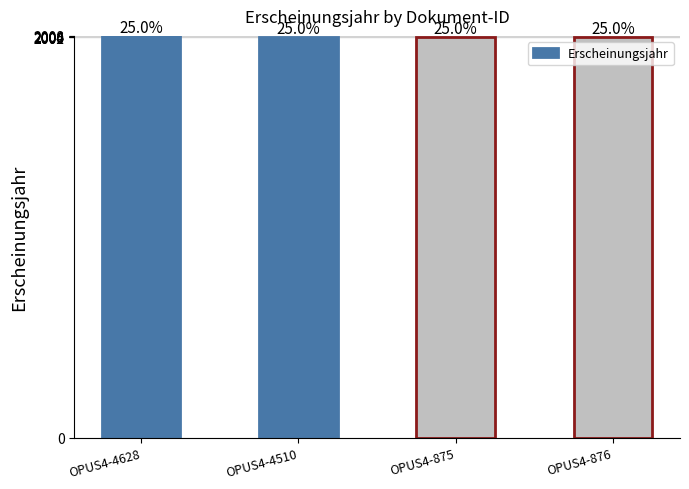

List the labels in order of value, smallest first.

OPUS4-875, OPUS4-876, OPUS4-4510, OPUS4-4628